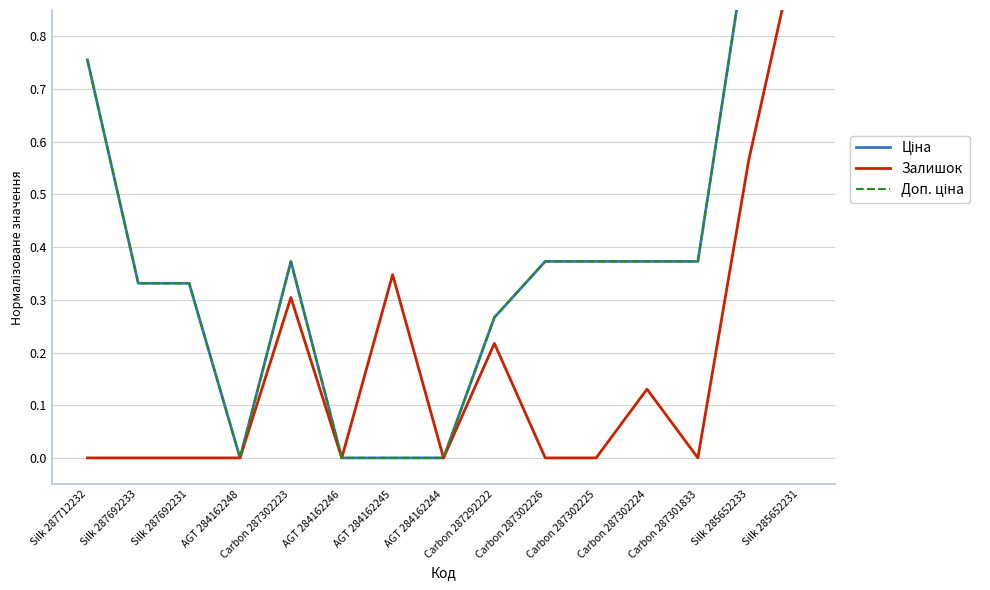

True or false: Доп. ціна has a value of -0.5 at AGT 284162248.

False